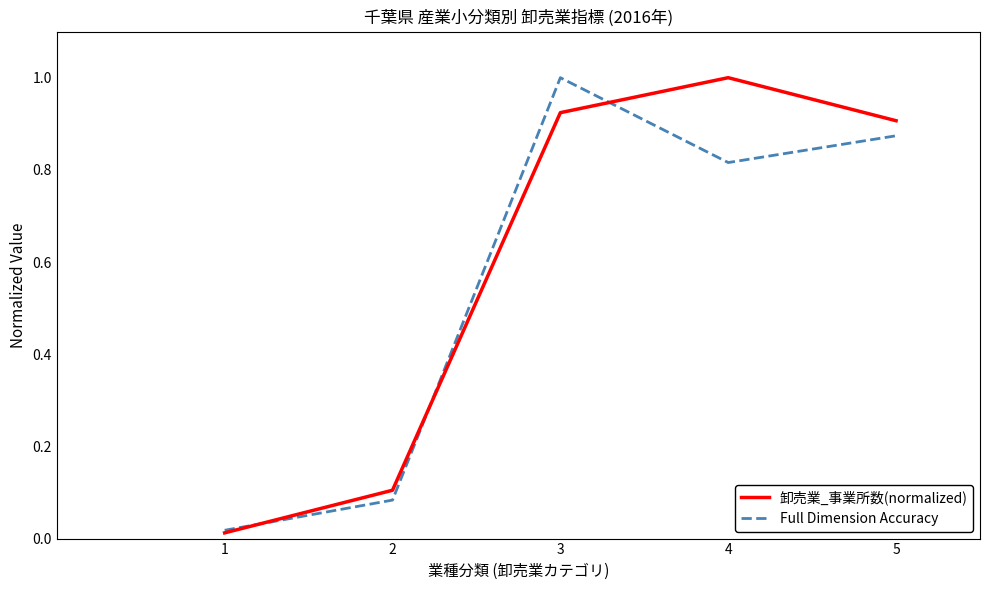

What is the maximum value for Full Dimension Accuracy?

1.0